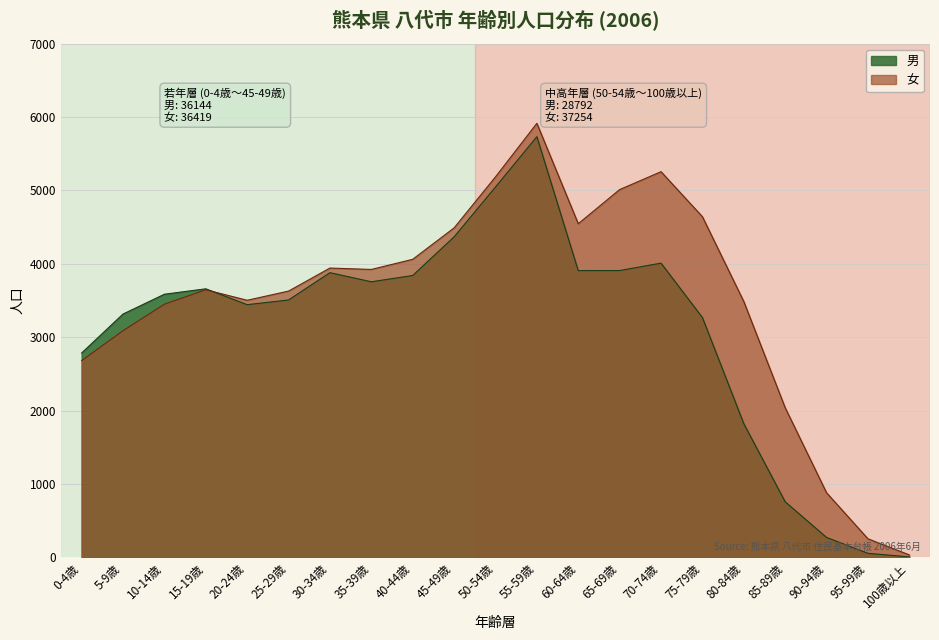

What are all the series names shown in the legend?

男, 女